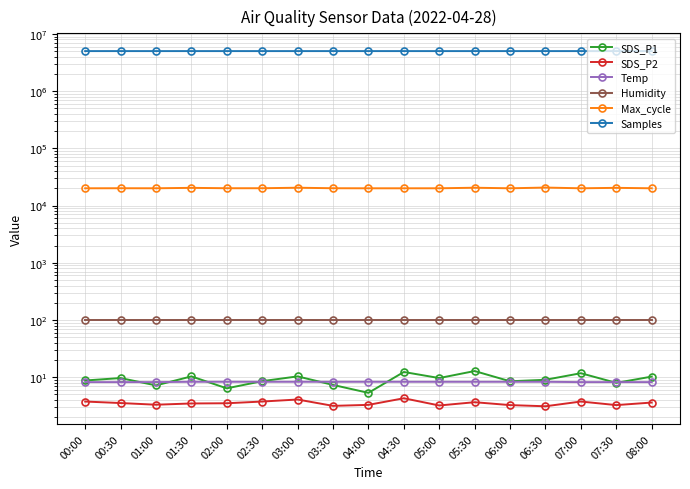

The value of Samples at 03:30 is 5015174.0. True or false?

True